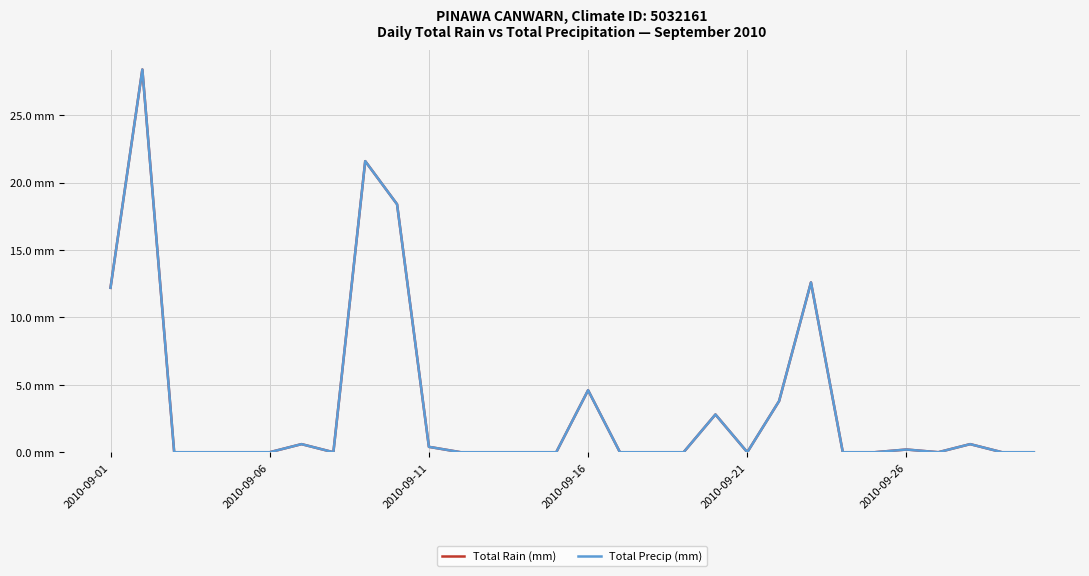

At how many categories does at least one series exceed 22?

1